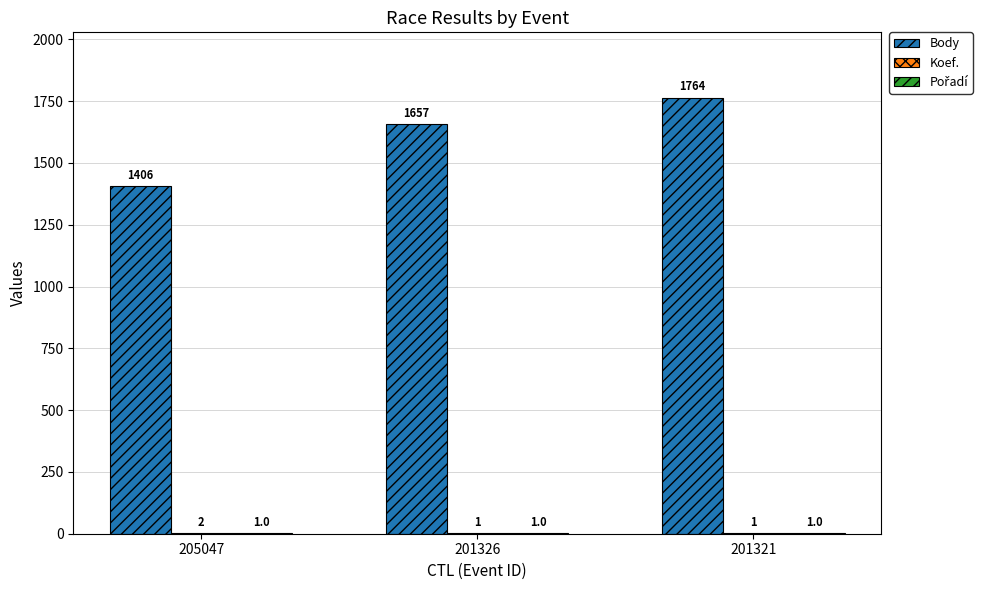

Are the bars grouped side by side (vs. stacked)?

Yes